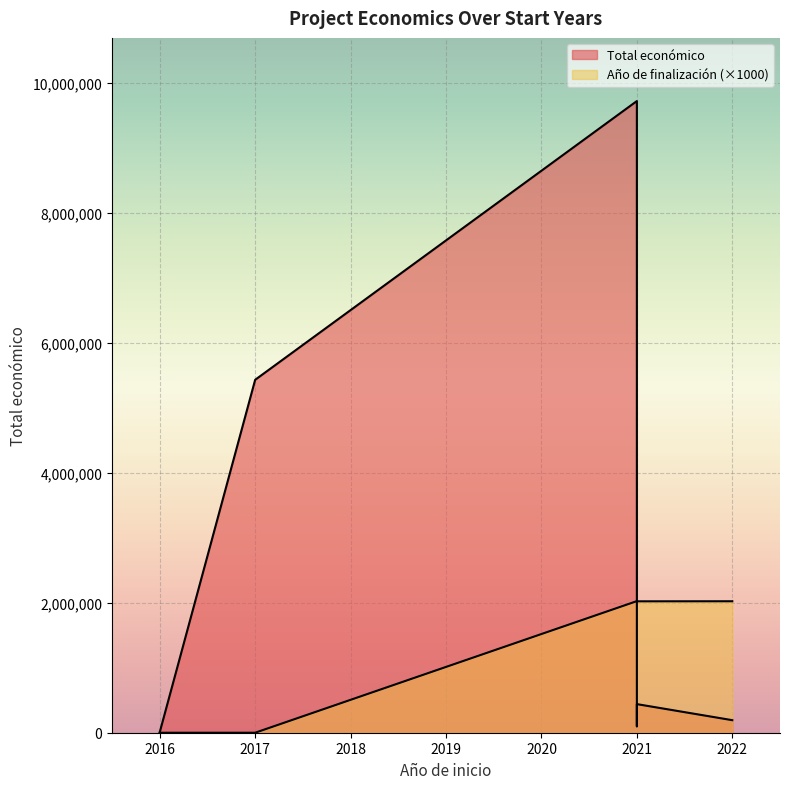

How many lines are shown in the chart?

2